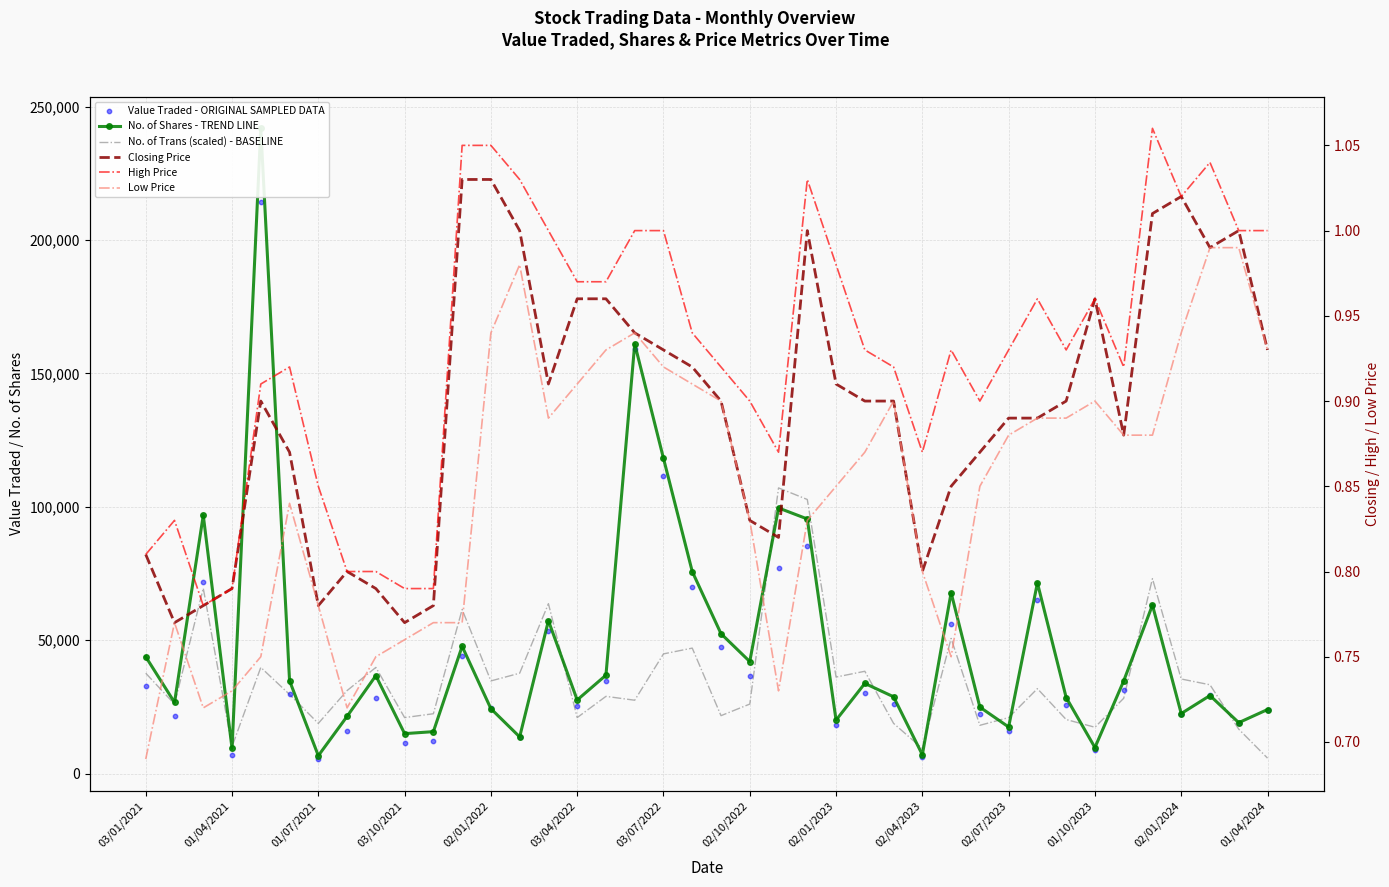

What is the total value across all series at 25?

102244.5